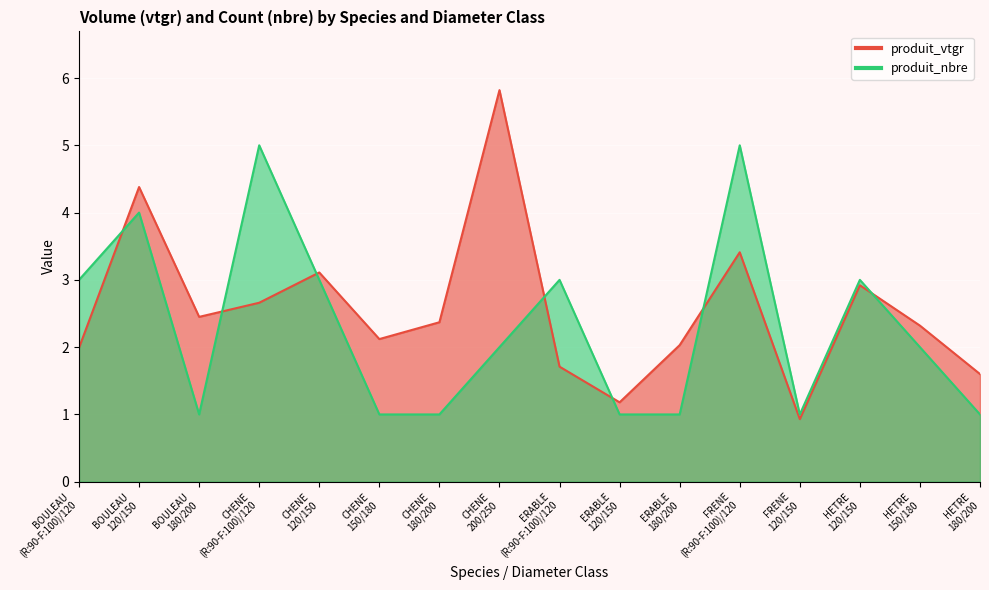

How many categories are shown in the chart?

16